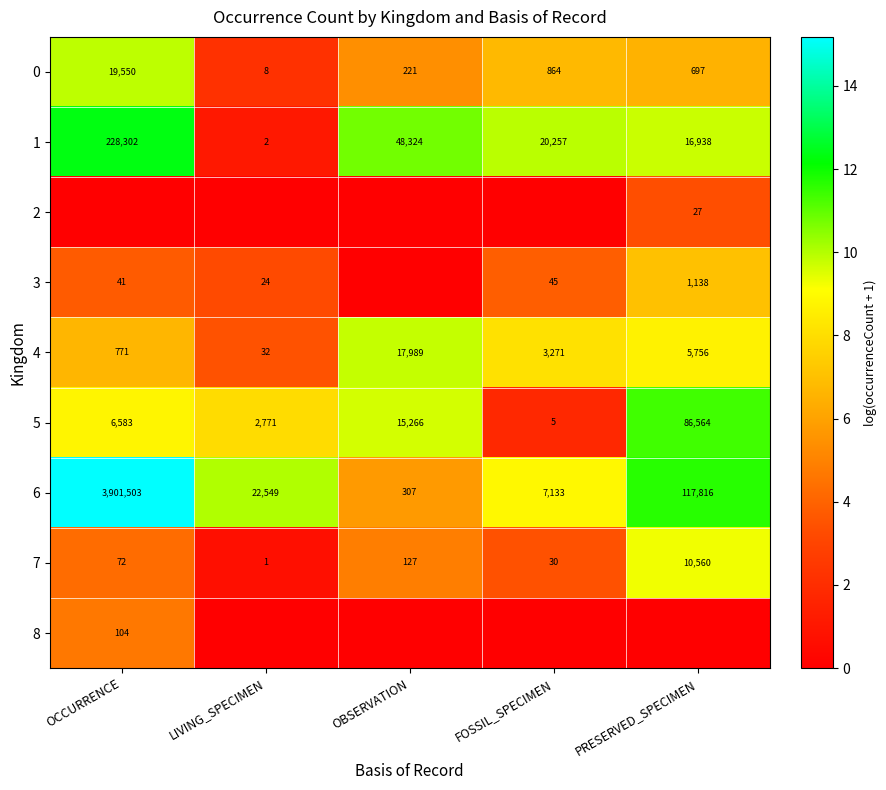

What is the difference between the 0 values at OBSERVATION and PRESERVED_SPECIMEN?

476